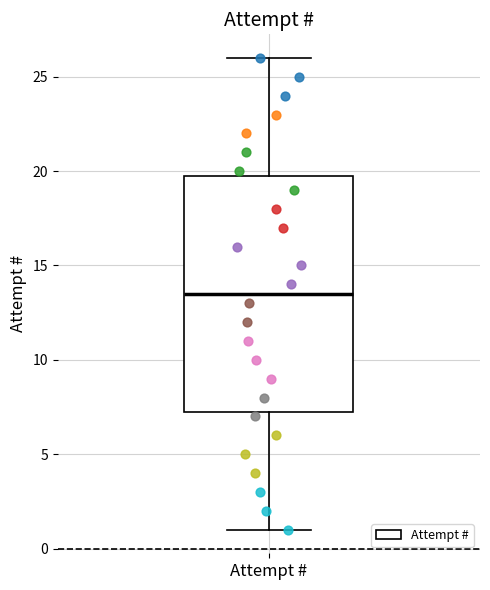

Transcribe this box plot: give where the median line is, the range the box spans, and where the two whiskers end, as read against the y-axis. The values are not printed on the chart, so give them approximately, as read against the axis.

median 13.5, box 7.5 to 20.0, whiskers 1.0 to 26.0